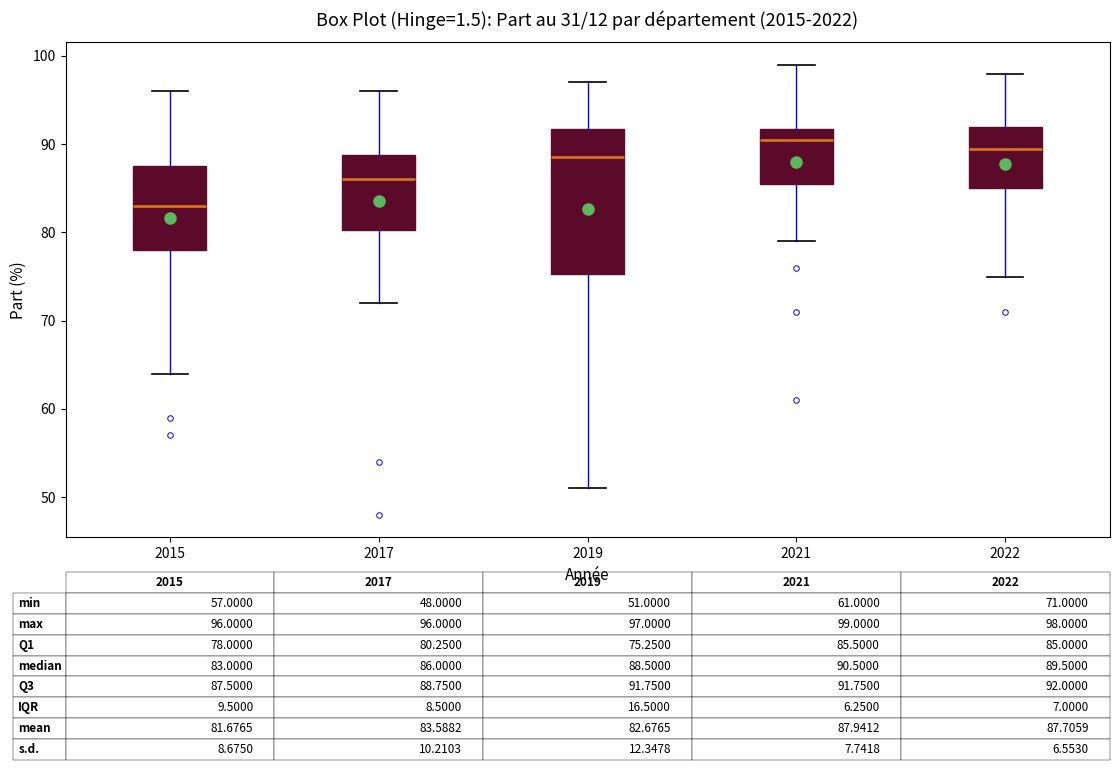

Which box's median line is the lowest?

2015